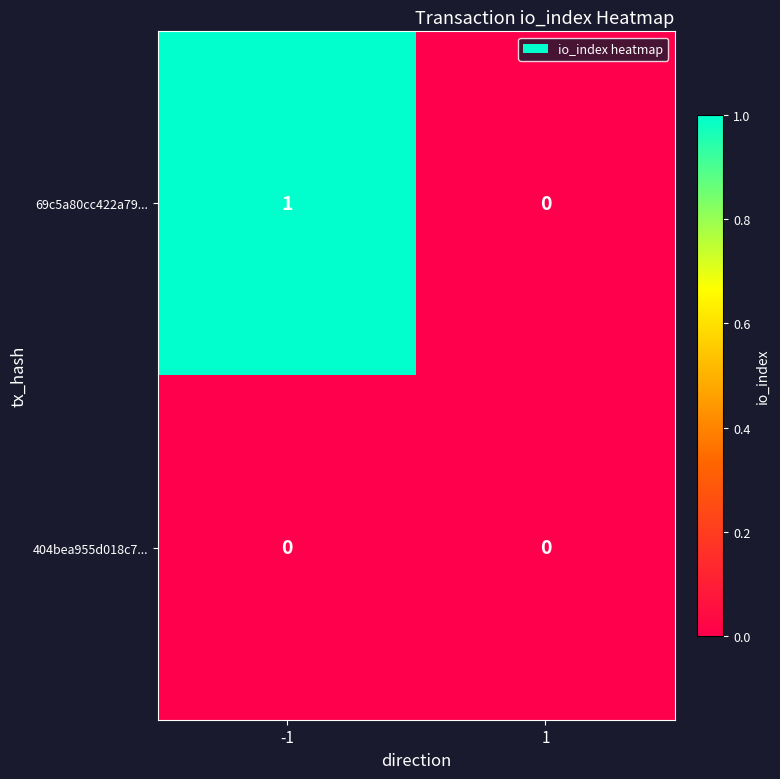

Which series has the largest range (max minus min)?

69c5a80cc422a79...